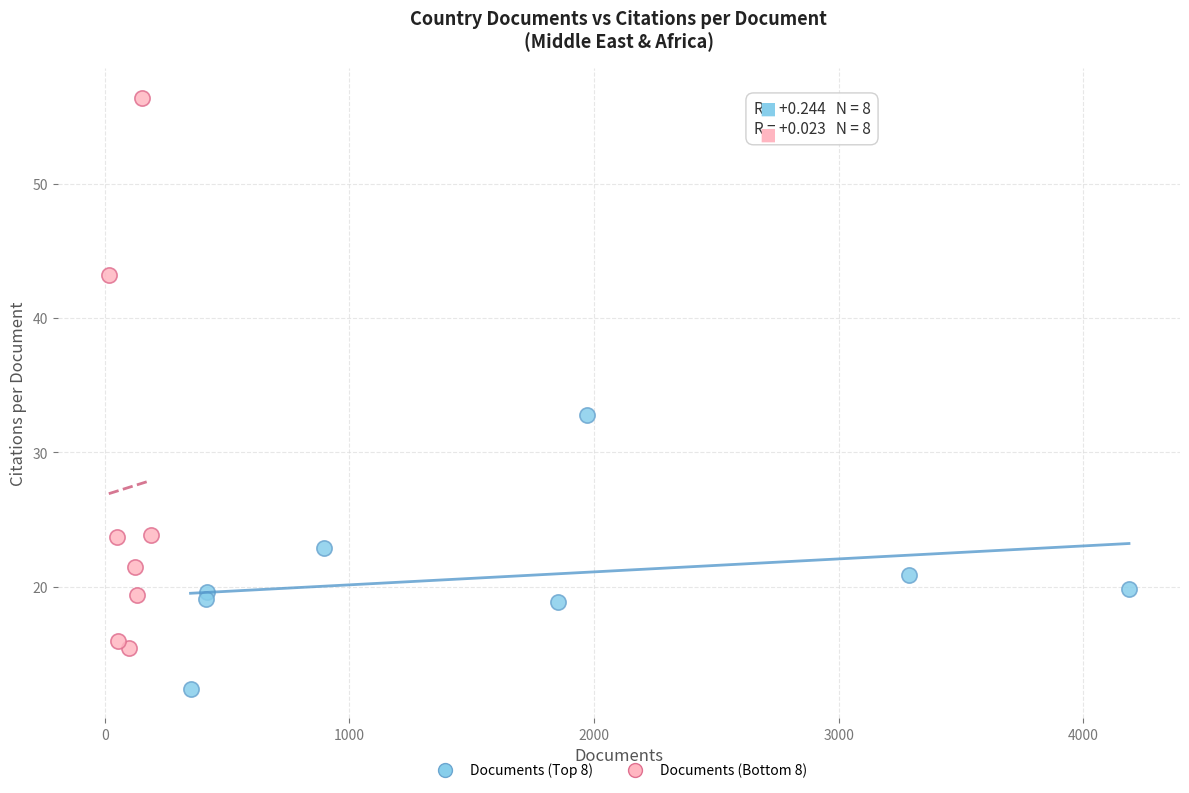

Which series contains the highest Y value?

Documents (Bottom 8)